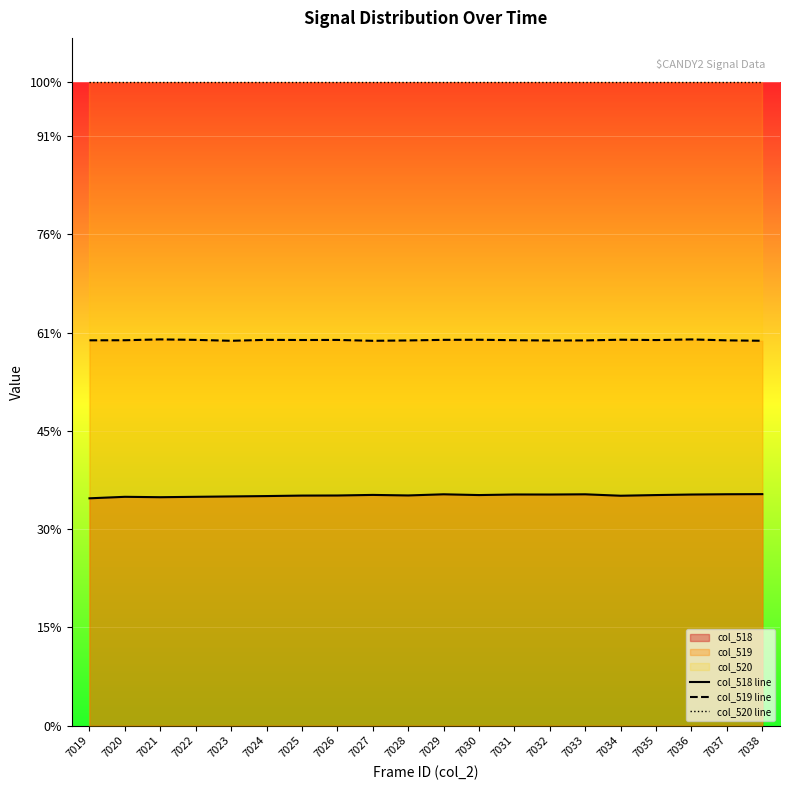

Reading right to left, extract all data points from this chart.

col_518 line: 7038=23561	7037=23549	7036=23520	7035=23465	7034=23397	7033=23542	7032=23520	7031=23524	7030=23465	7029=23543	7028=23426	7027=23480	7026=23421	7025=23412	7024=23363	7023=23326	7022=23287	7021=23247	7020=23287	7019=23135
col_519 line: 7038=39170	7037=39213	7036=39308	7035=39244	7034=39278	7033=39206	7032=39197	7031=39228	7030=39274	7029=39264	7028=39205	7027=39167	7026=39256	7025=39248	7024=39264	7023=39169	7022=39262	7021=39310	7020=39225	7019=39217
col_520 line: 7038=65535	7037=65535	7036=65535	7035=65535	7034=65535	7033=65535	7032=65535	7031=65535	7030=65535	7029=65535	7028=65535	7027=65535	7026=65535	7025=65535	7024=65535	7023=65535	7022=65535	7021=65535	7020=65535	7019=65535